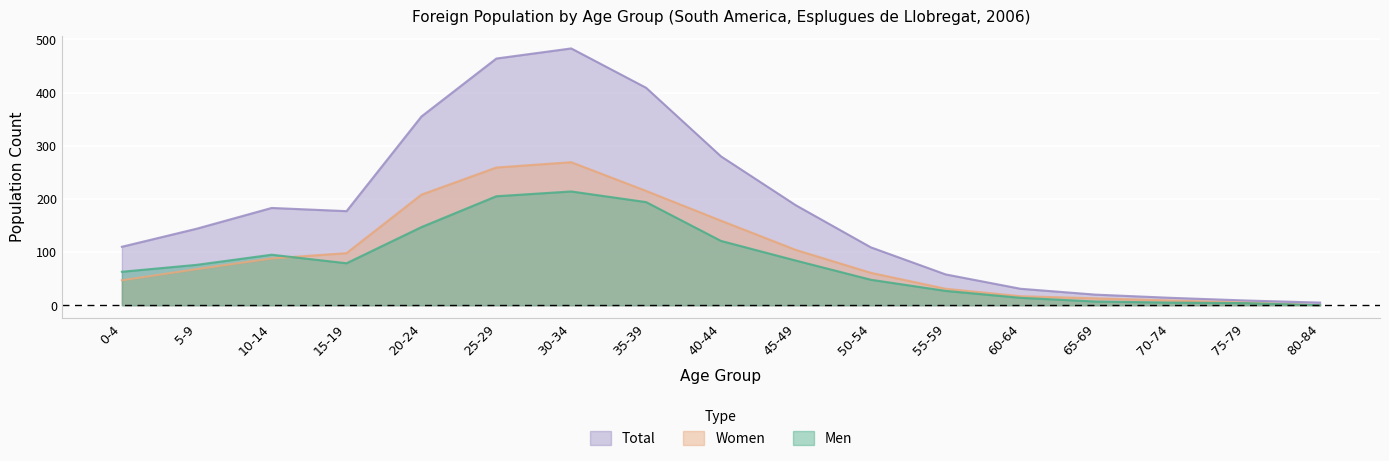

Which series changed the most between 25-29 and 55-59?

Total